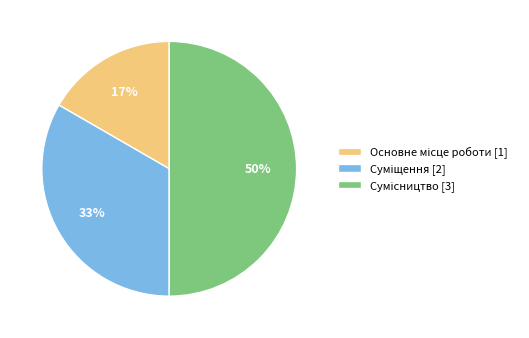

To the nearest percent, what is the difference between the largest and smallest slice percentages?

33%